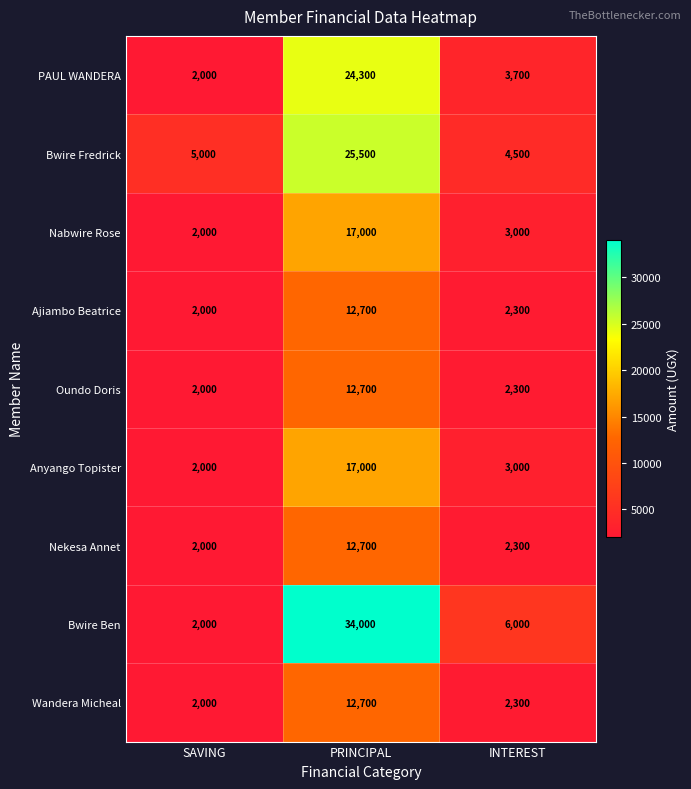

What is the difference between the Wandera Micheal values at SAVING and INTEREST?

300